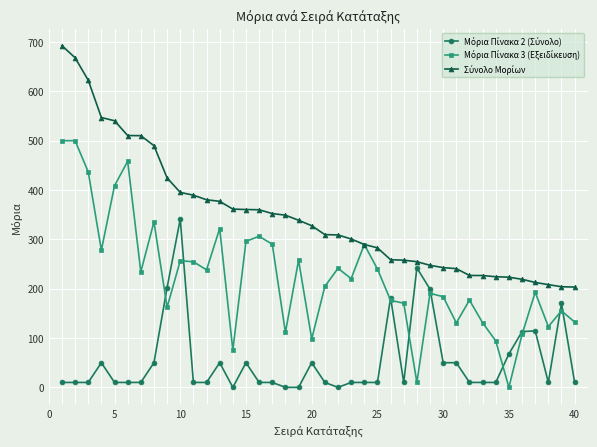

What is the spread (max minus min) of values at 30?

192.7